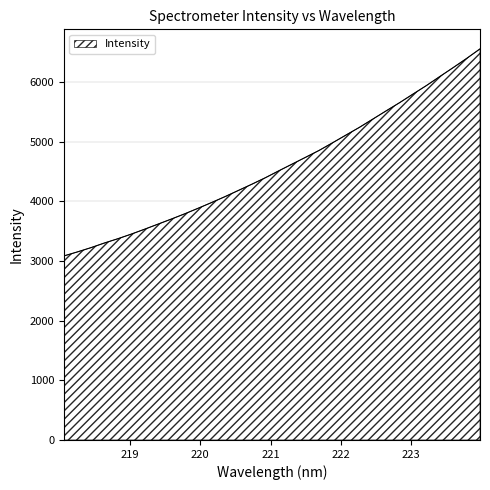

What is the difference between the maximum and minimum values?

3469.8